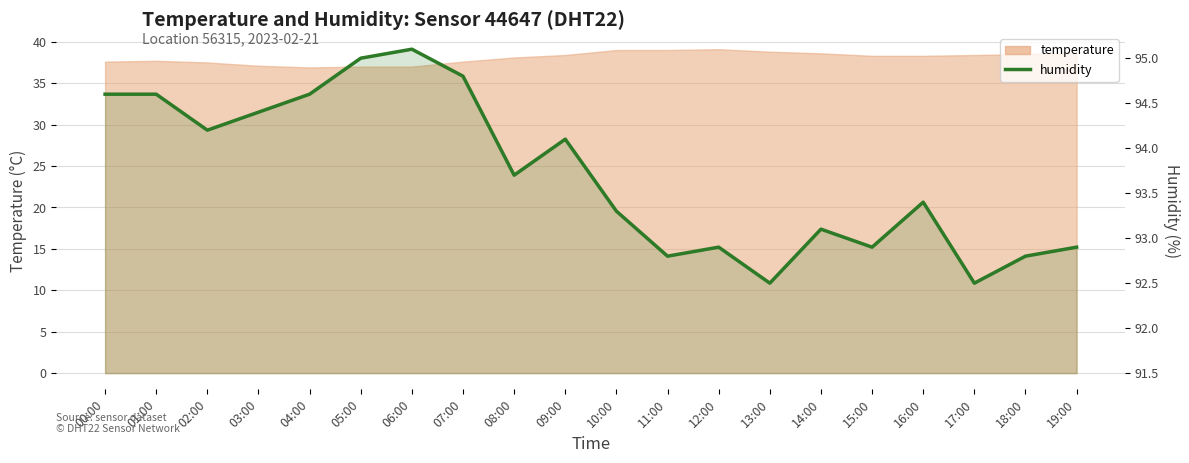

What is the change in value from 01:00 to 19:00?

-1.7